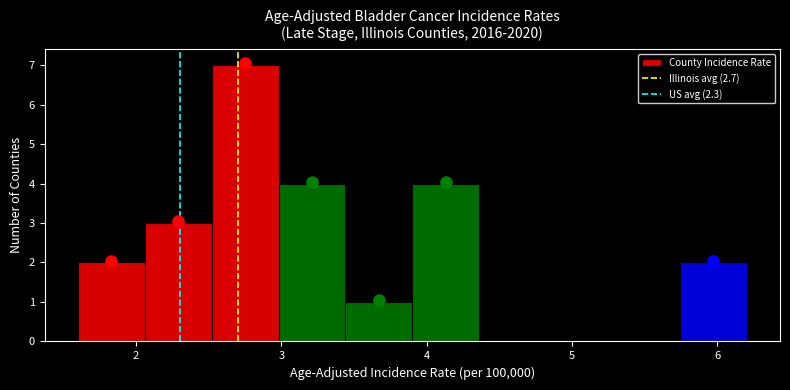

Which range on the x-axis has the tallest bar?

2.52 to 2.98